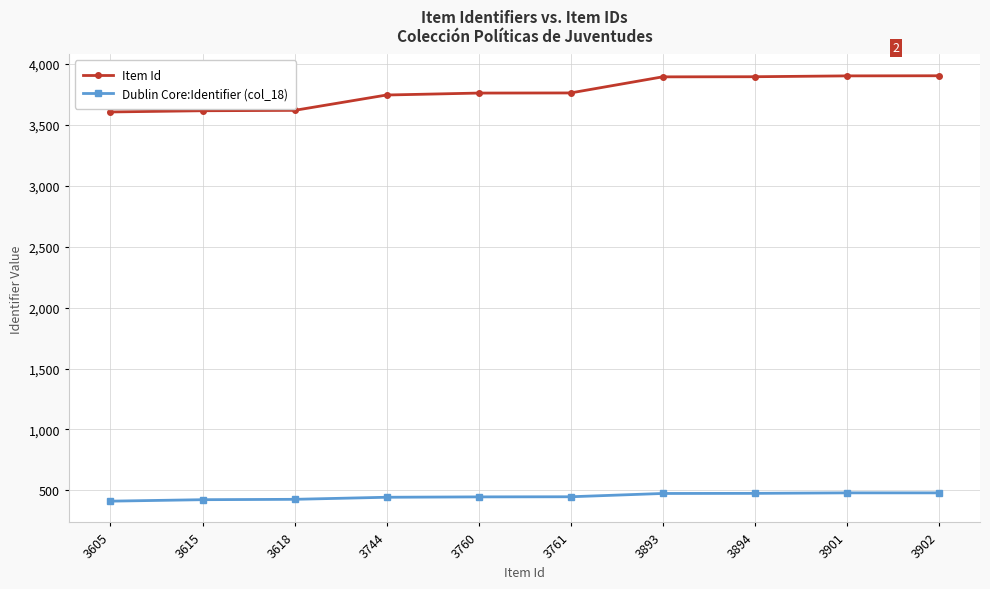

What is the minimum value shown in the chart?

412